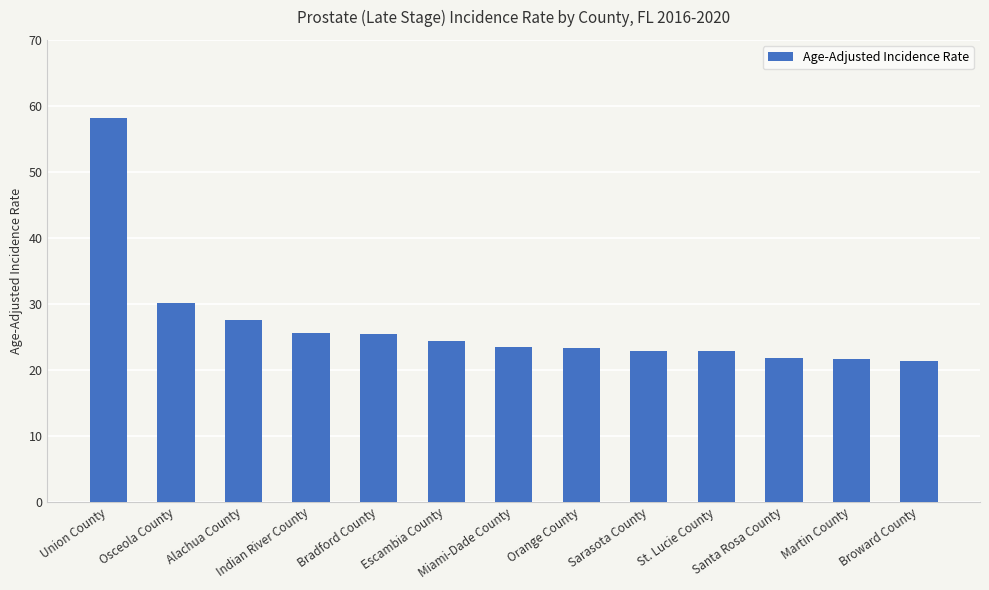

Where does the data first go above 23?

Union County